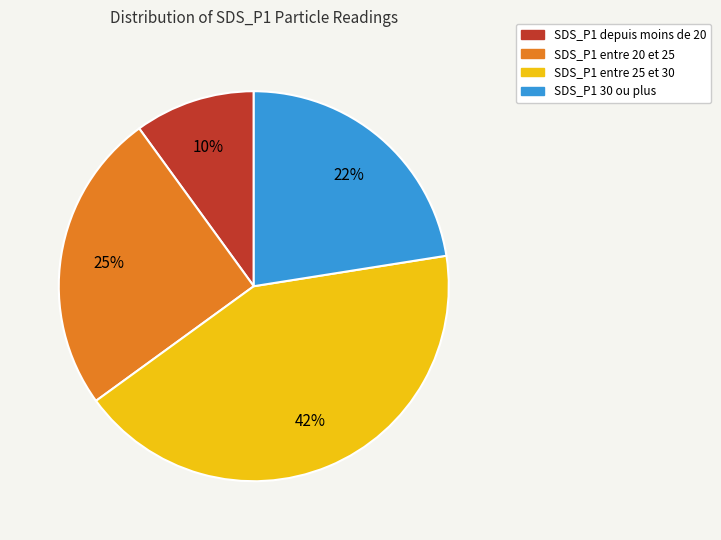

Rank the categories by value from highest to lowest.

SDS_P1 entre 25 et 30, SDS_P1 entre 20 et 25, SDS_P1 30 ou plus, SDS_P1 depuis moins de 20